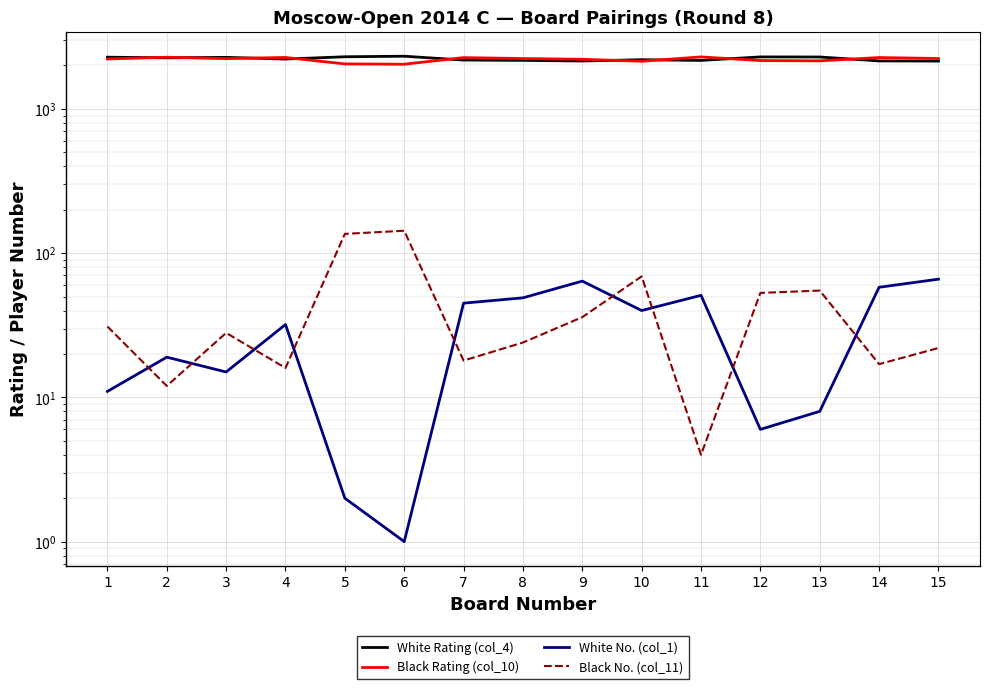

What is the average value of the White Rating (col_4) series?

2226